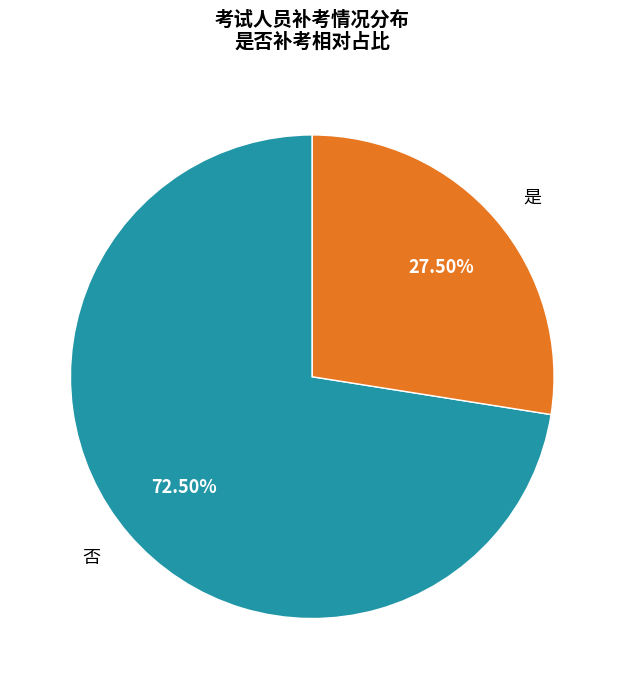

What percentage is NOT represented by 否?

27.5%